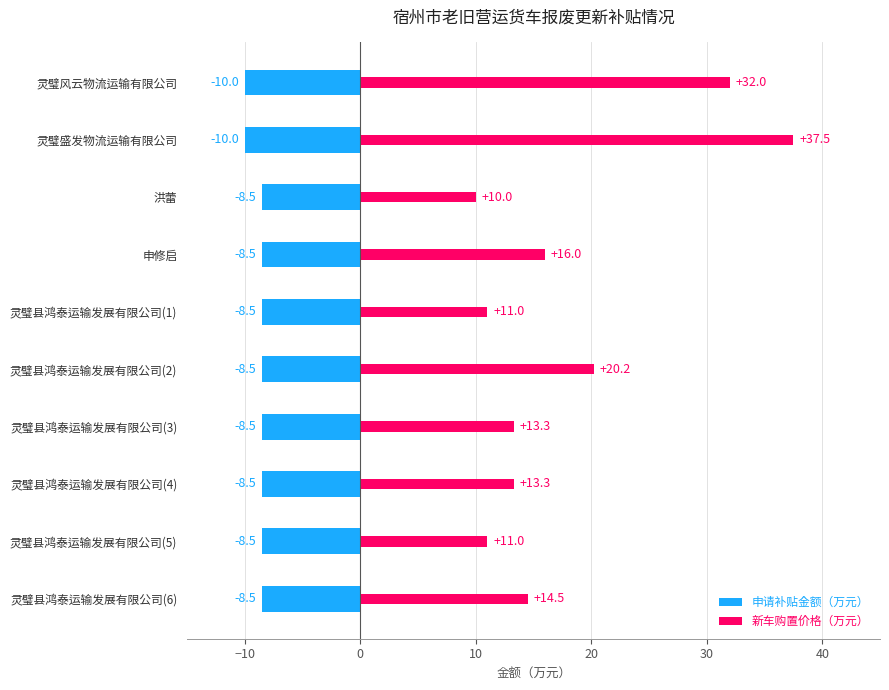

Reading left to right, what are all the values shown in this chart?

申请补贴金额（万元）: -10.0	-10.0	-8.5	-8.5	-8.5	-8.5	-8.5	-8.5	-8.5	-8.5
新车购置价格（万元）: 32.0	37.5	10.0	16.0	11.0	20.2	13.3	13.3	11.0	14.5